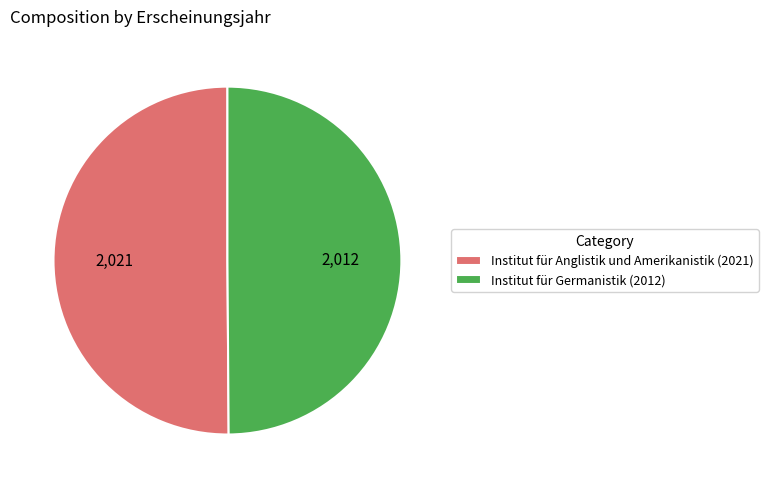

What is the ratio of the value at Institut für Germanistik (2012) to the value at Institut für Anglistik und Amerikanistik (2021)?

1.0